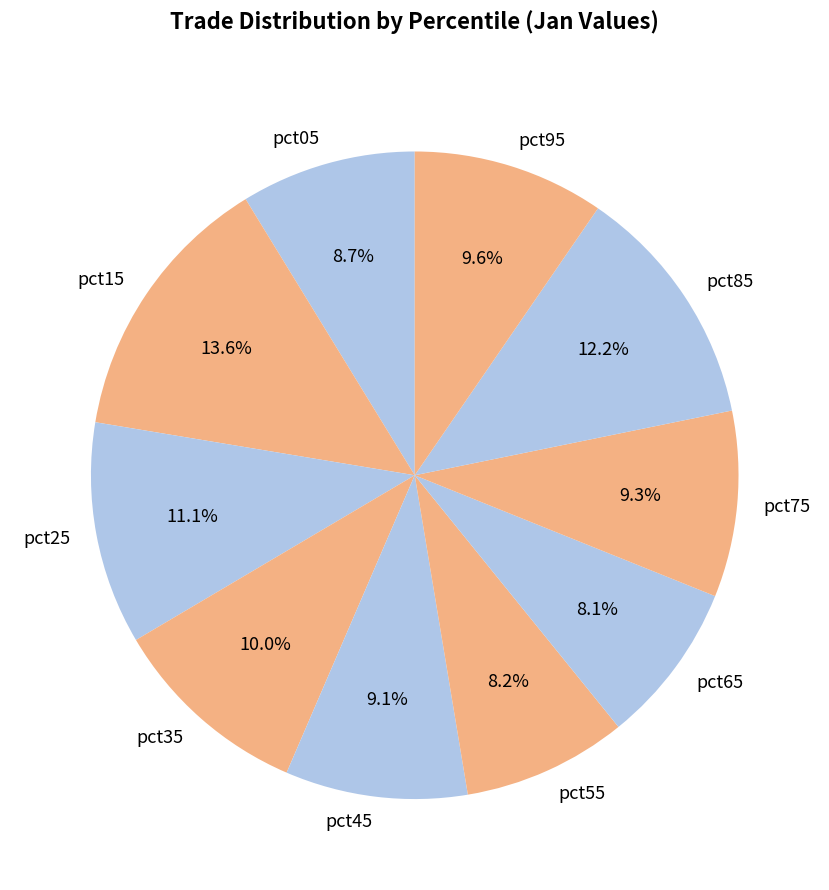

How many segments does this pie chart have?

10